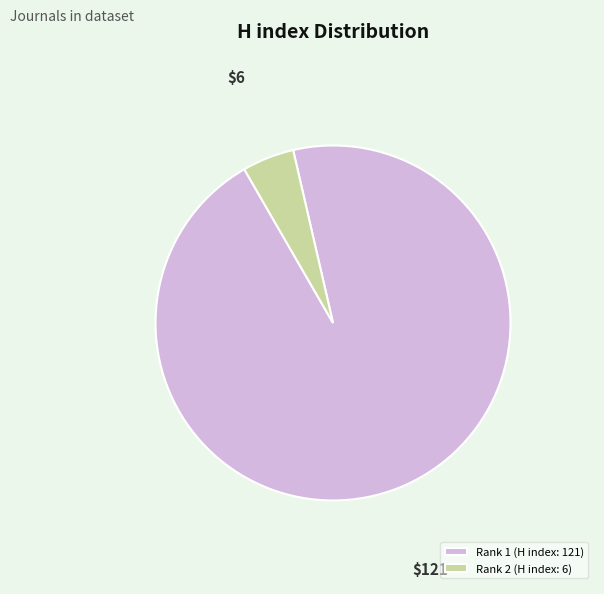

Is it true that Rank 1 (H index: 121) is 95% of the pie?

True